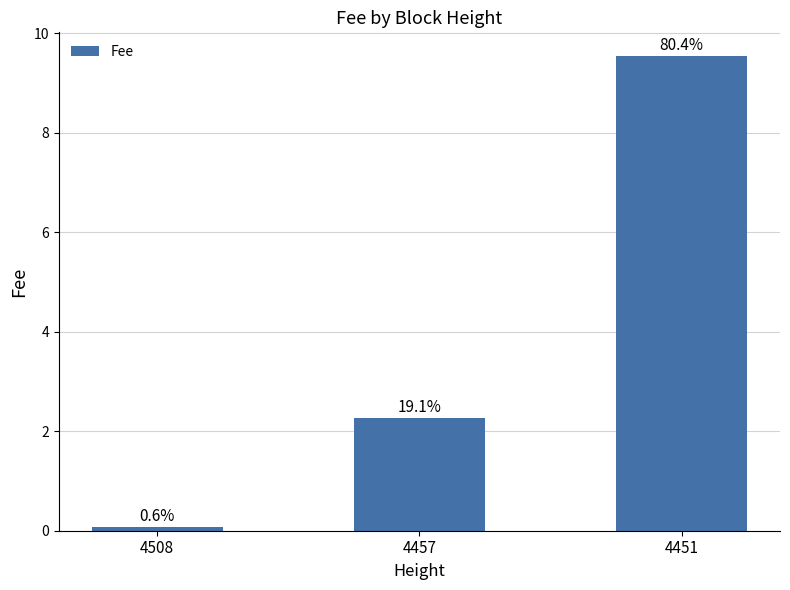

What is the approximate value at 4451?

9.5